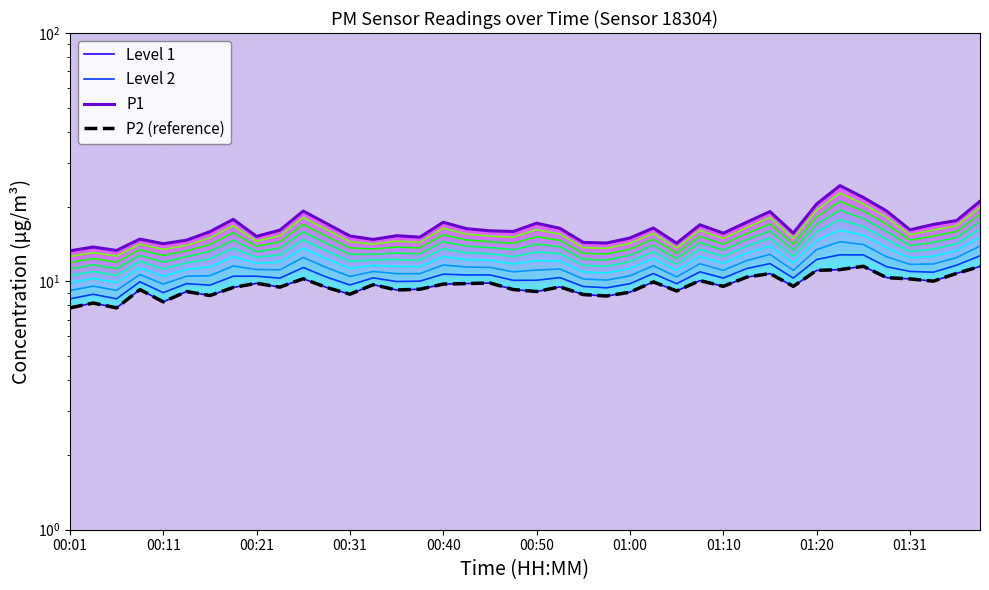

Where is Level 2 nearest to the value 10?

14